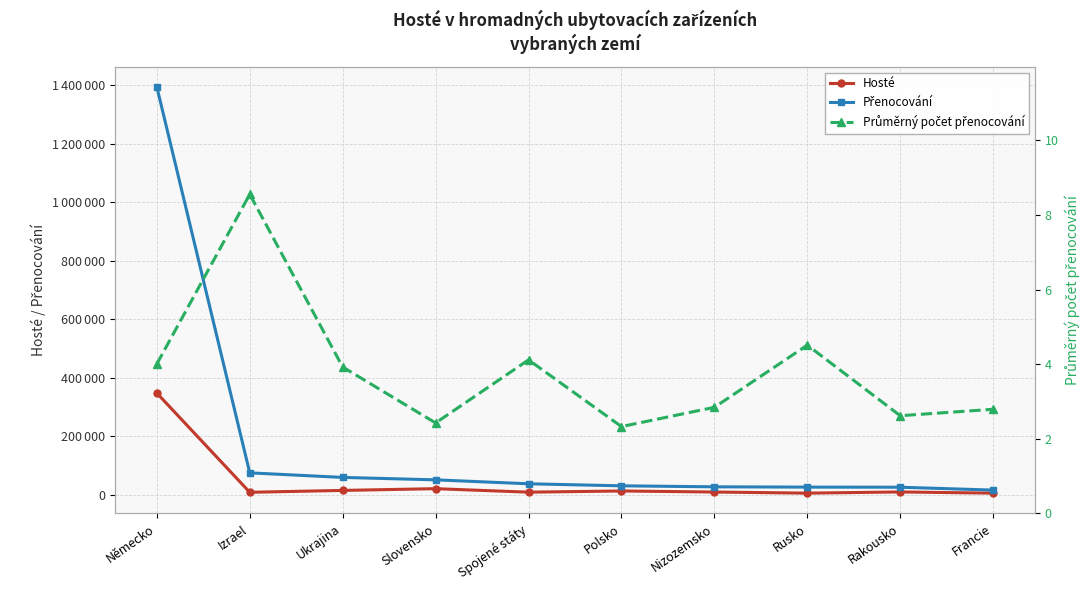

How many categories are shown in the chart?

10